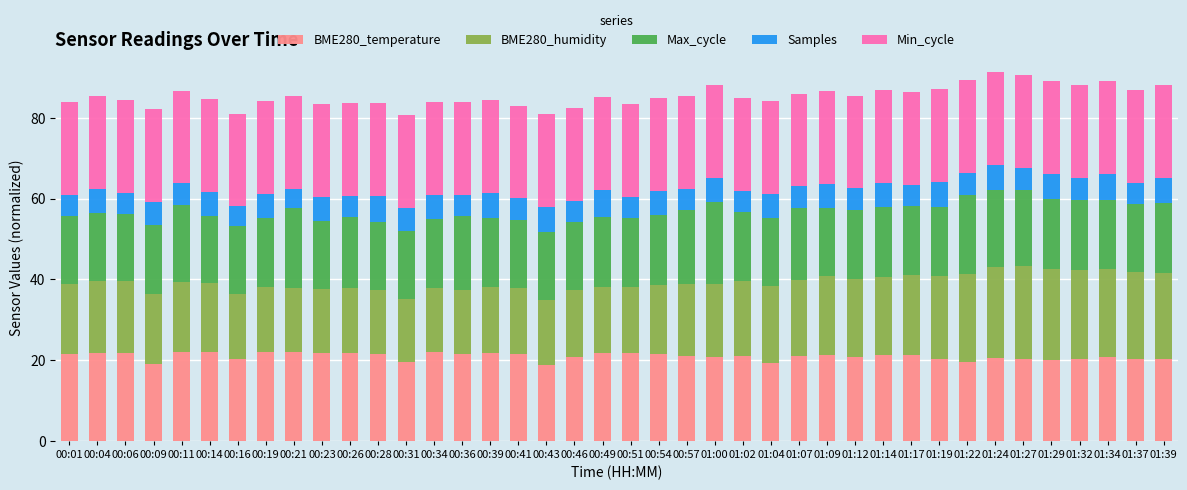

What is the average value of the BME280_temperature series?

21.0